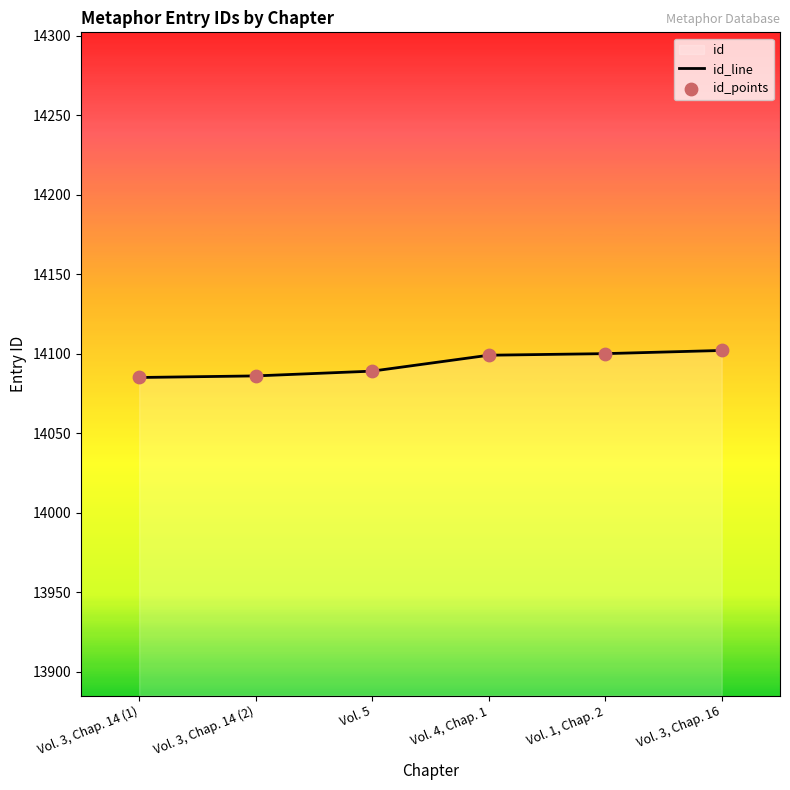

At which category is the sum across all series the highest?

Vol. 3, Chap. 16